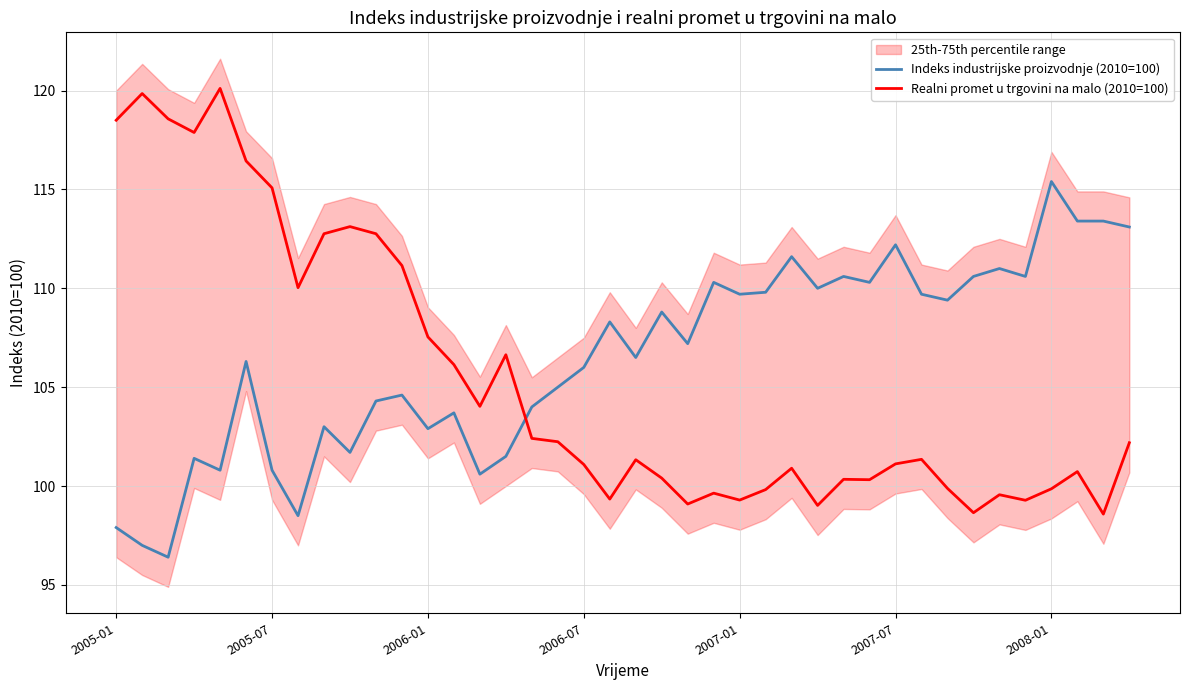

What is the lowest value of the Realni promet u trgovini na malo (2010=100) series?

98.6